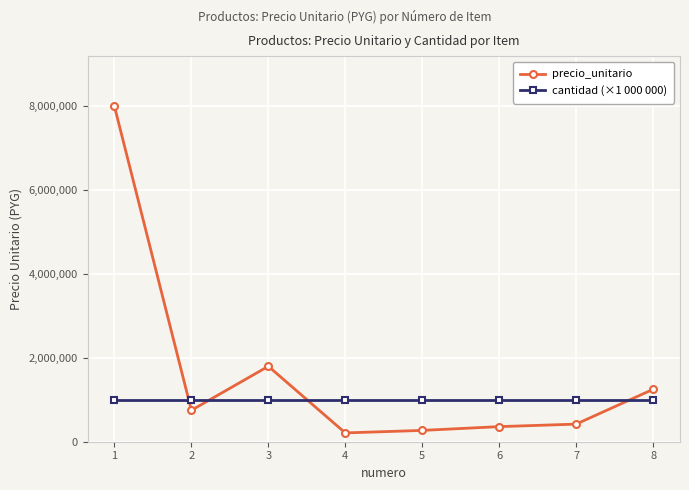

True or false: precio_unitario has more than 2 points higher than both neighbors.

False